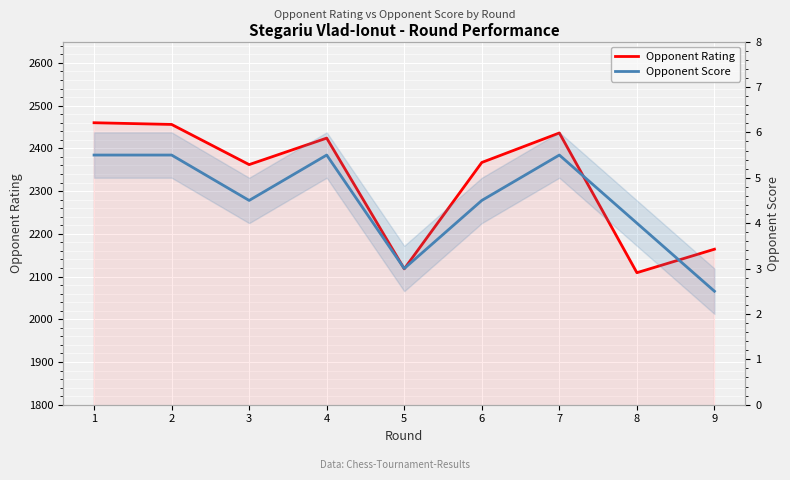

Is it true that Opponent Rating equals 3765.3 at 7?

False